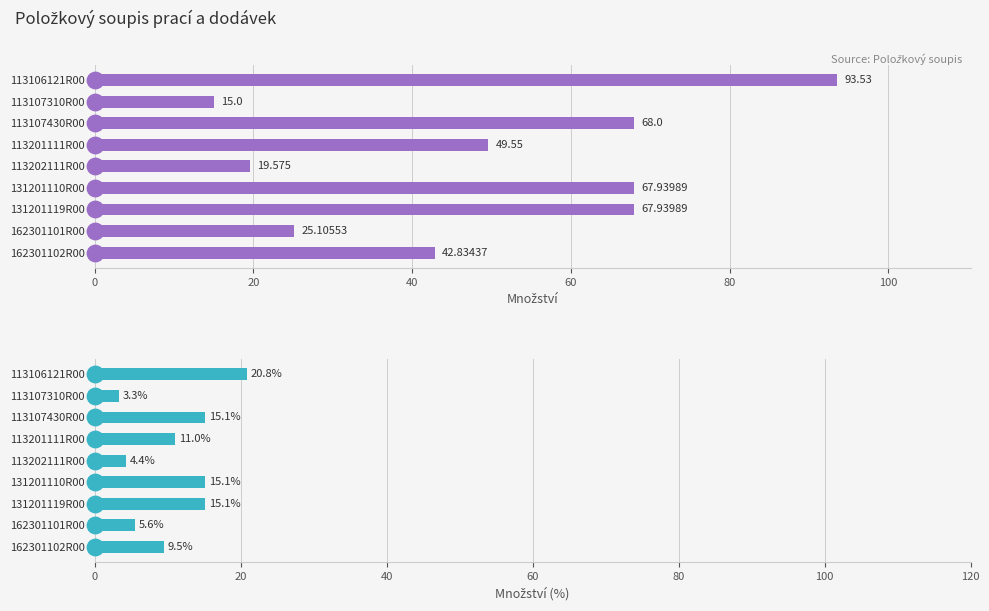

Which series contains the highest Y value?

Množství